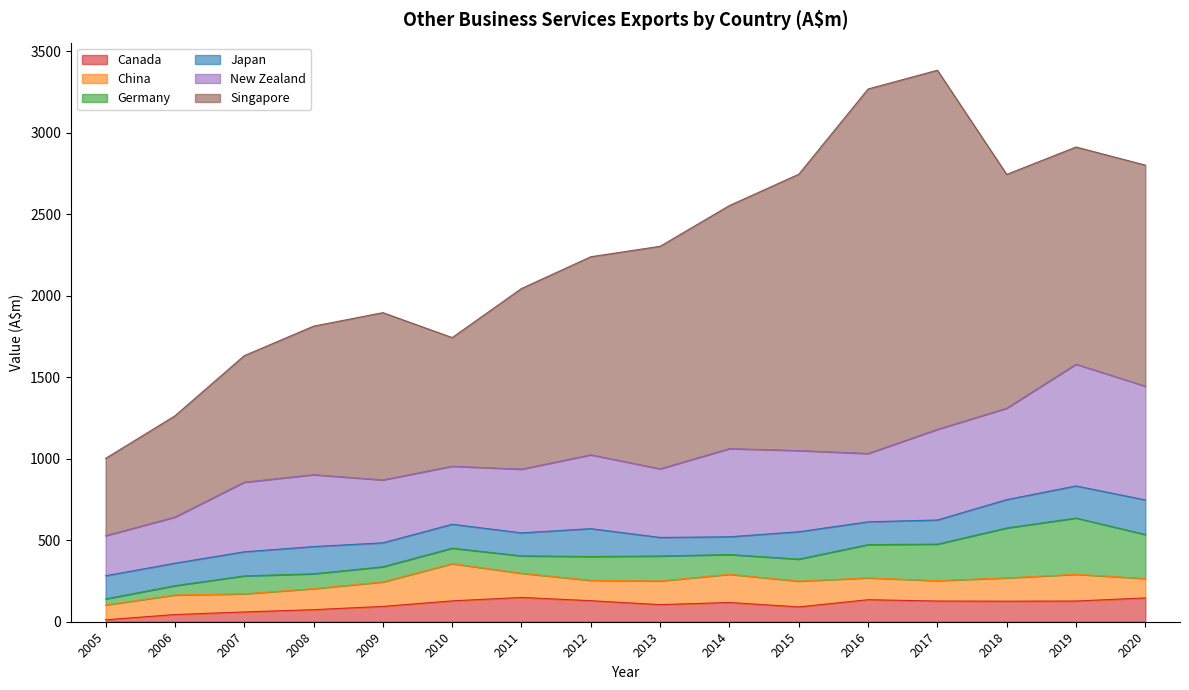

What is the maximum value shown in the chart?

2236